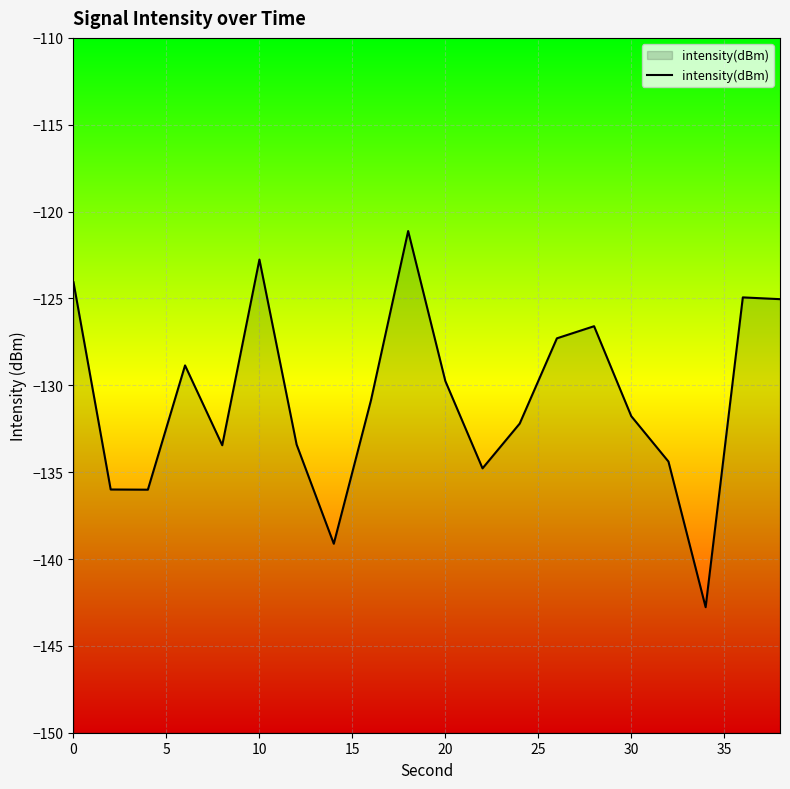

What is the difference between the maximum and minimum values?

21.7